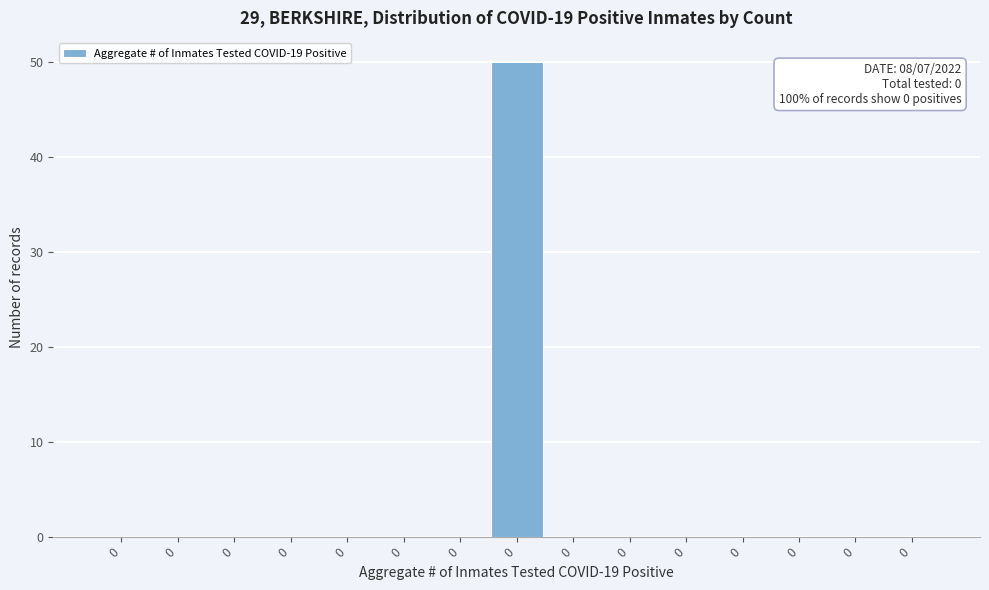

Are the bars horizontal?

No